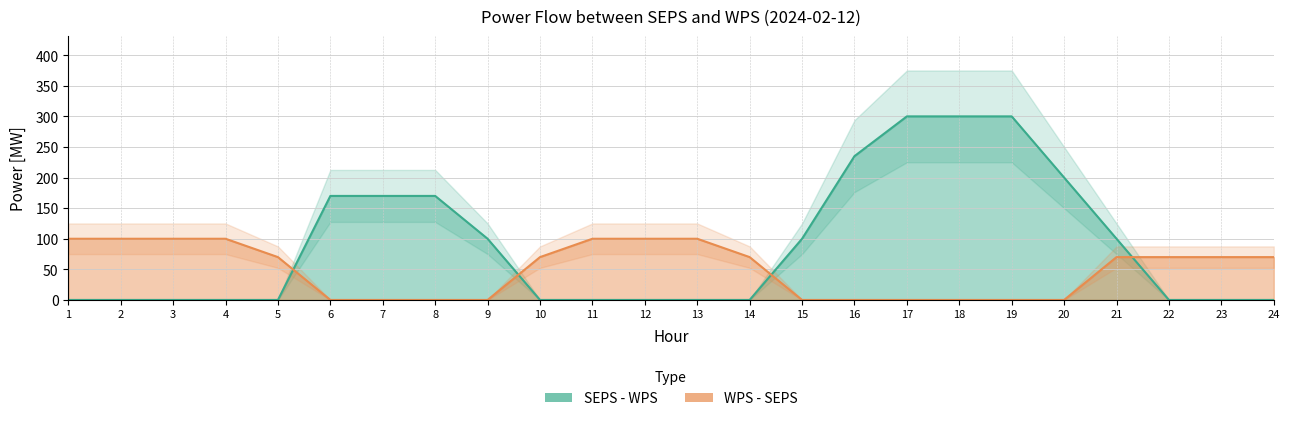

How many lines are shown in the chart?

2